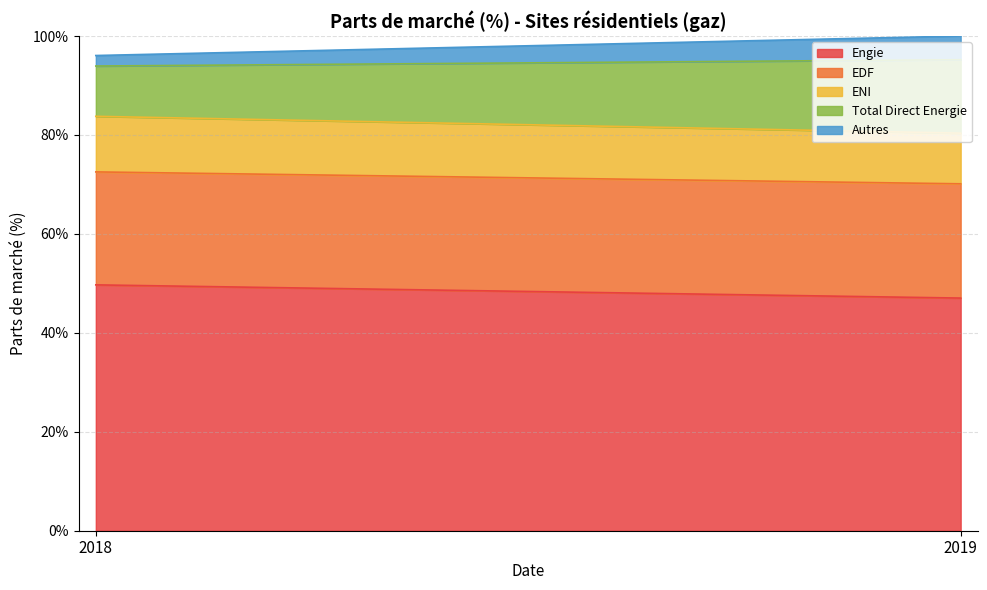

What is the sum of the EDF values at 2019 and 2018?

0.5